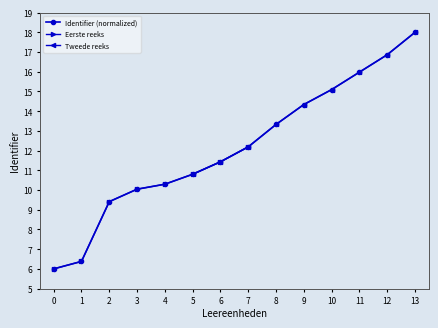

What is the value of the Identifier (normalized) point at the 1st from the left?

6.0